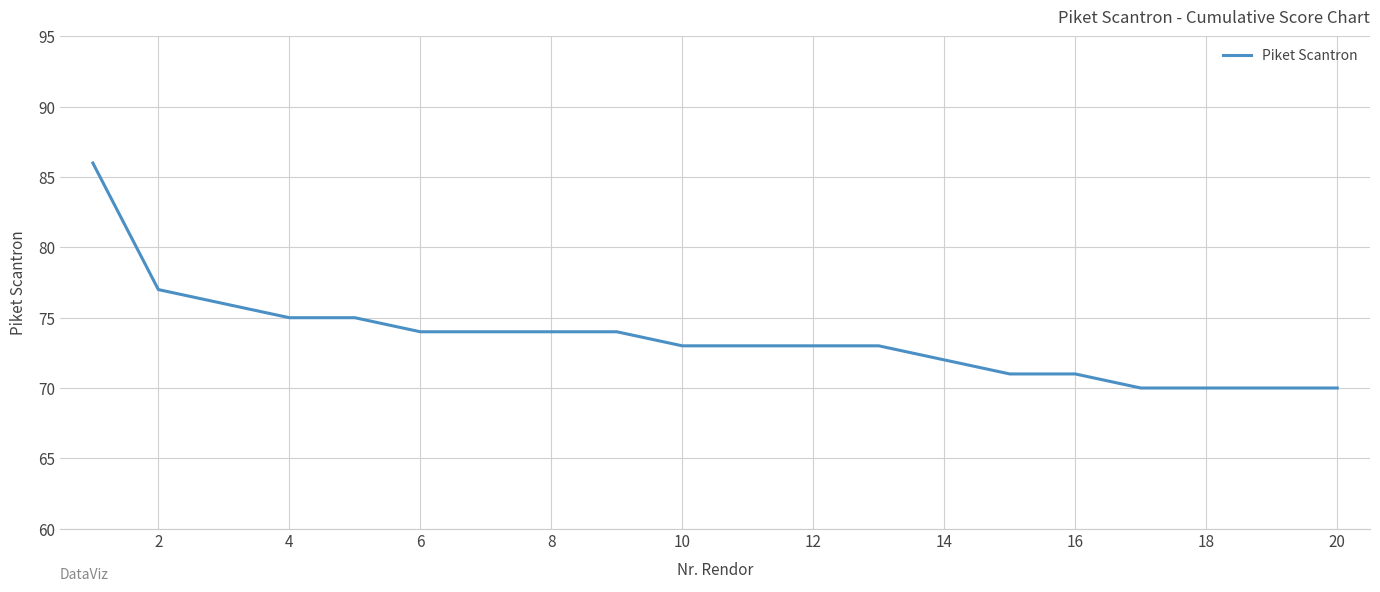

Reading right to left, what are all the values shown in this chart?

70	70	70	70	71	71	72	73	73	73	73	74	74	74	74	75	75	76	77	86